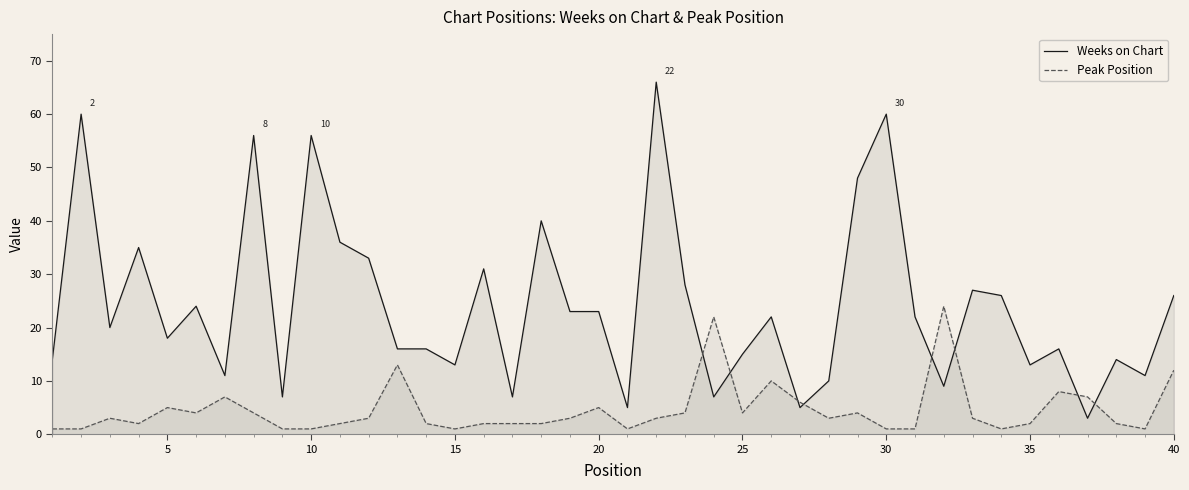

True or false: Peak Position and Weeks on Chart intersect in this chart.

True